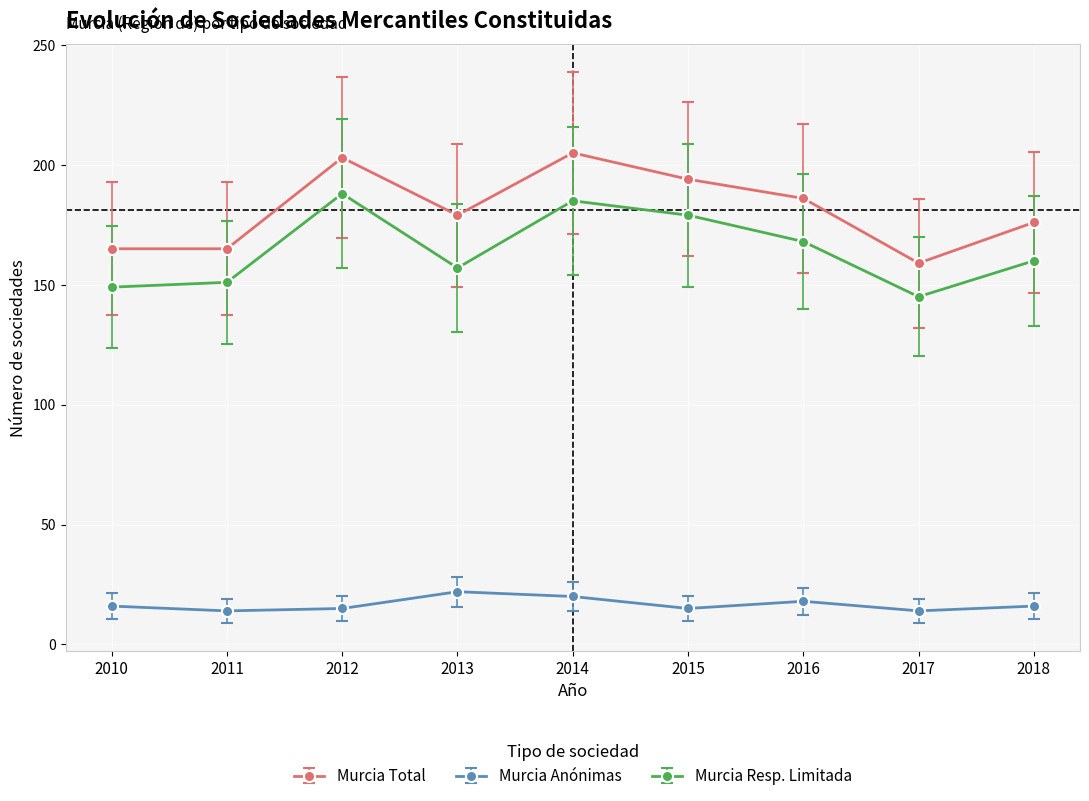

What are all the series names shown in the legend?

Murcia Total, Murcia Anónimas, Murcia Resp. Limitada